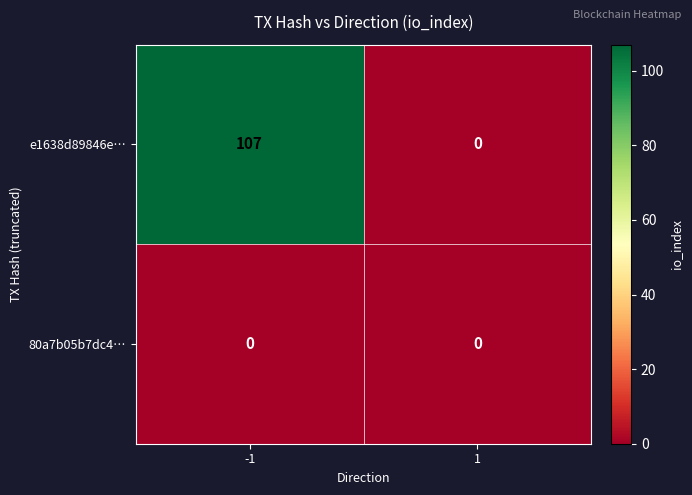

What is the highest value of the e1638d89846e… series?

107